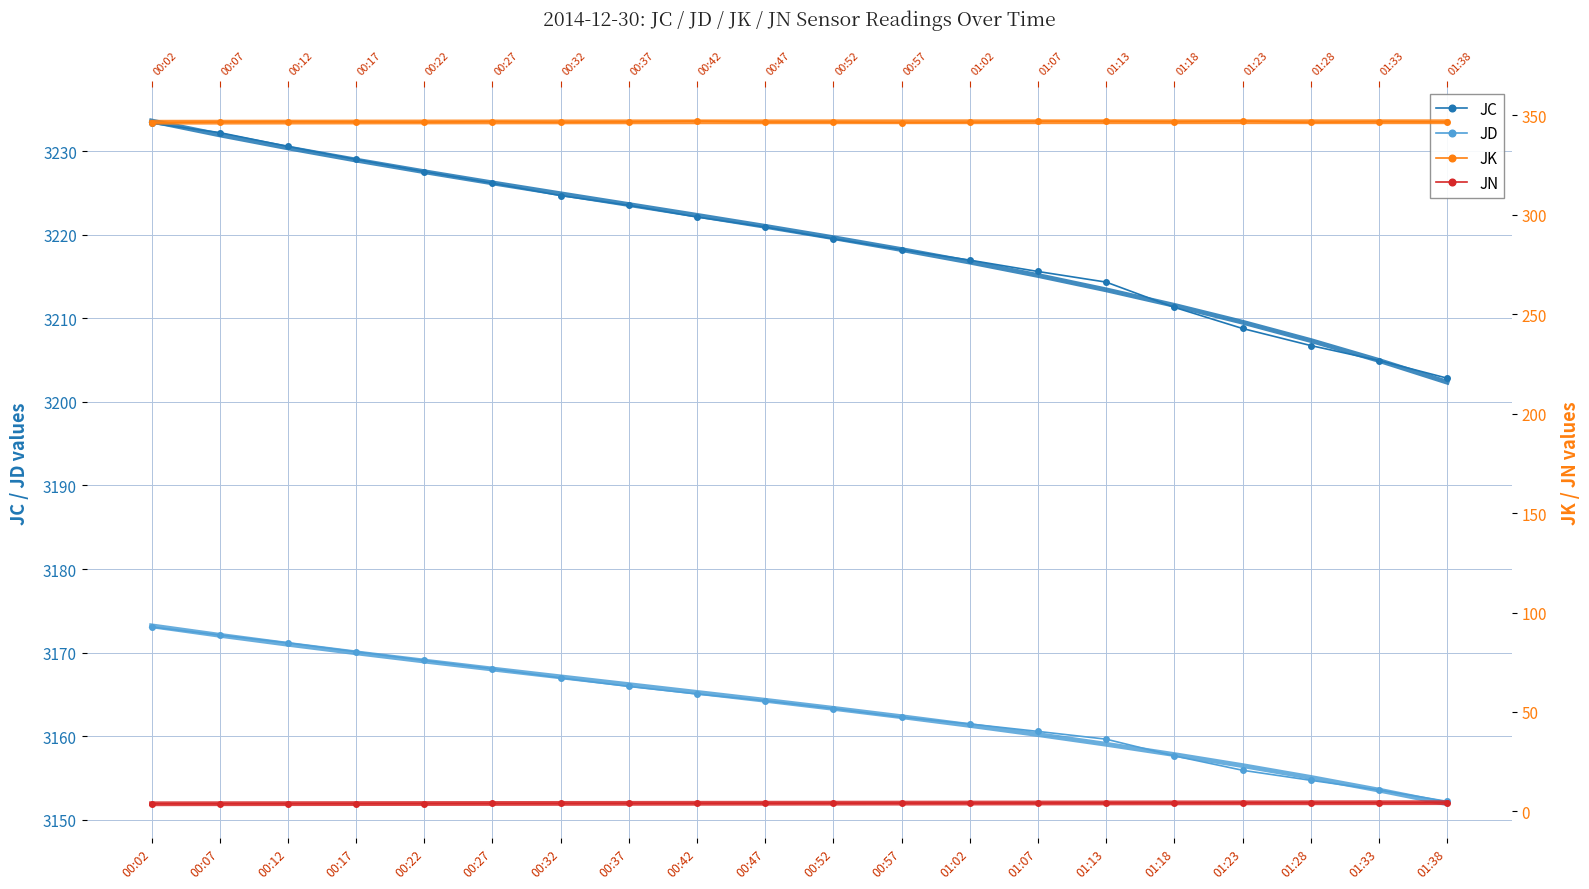

Reading left to right, transcribe all the data shown in this chart.

JC: 00:02=3233.3	00:07=3232.2	00:12=3230.6	00:17=3229.0	00:22=3227.6	00:27=3226.2	00:32=3224.7	00:37=3223.5	00:42=3222.1	00:47=3220.9	00:52=3219.5	00:57=3218.2	01:02=3217.0	01:07=3215.6	01:13=3214.3	01:18=3211.3	01:23=3208.8	01:28=3206.7	01:33=3204.9	01:38=3202.8
JD: 00:02=3173.1	00:07=3172.1	00:12=3171.2	00:17=3170.1	00:22=3169.1	00:27=3168.1	00:32=3167.0	00:37=3165.9	00:42=3165.1	00:47=3164.2	00:52=3163.3	00:57=3162.3	01:02=3161.5	01:07=3160.6	01:13=3159.6	01:18=3157.6	01:23=3155.9	01:28=3154.7	01:33=3153.6	01:38=3152.2
JN: 00:02=3.9	00:07=3.9	00:12=3.9	00:17=3.9	00:22=4.0	00:27=4.0	00:32=4.0	00:37=4.1	00:42=4.1	00:47=4.1	00:52=4.2	00:57=4.2	01:02=4.2	01:07=4.2	01:13=4.3	01:18=4.3	01:23=4.3	01:28=4.3	01:33=4.4	01:38=4.4
m1: 00:02=3173.2	00:07=3172.1	00:12=3171.0	00:17=3170.0	00:22=3169.0	00:27=3168.0	00:32=3167.1	00:37=3166.2	00:42=3165.2	00:47=3164.3	00:52=3163.3	00:57=3162.3	01:02=3161.3	01:07=3160.2	01:13=3159.0	01:18=3157.8	01:23=3156.5	01:28=3155.1	01:33=3153.5	01:38=3151.9
JK: 00:02=346.3	00:07=346.6	00:12=346.8	00:17=346.6	00:22=346.5	00:27=346.8	00:32=346.5	00:37=346.7	00:42=347.1	00:47=346.6	00:52=346.6	00:57=346.4	01:02=346.5	01:07=347.0	01:13=347.0	01:18=346.8	01:23=347.1	01:28=346.4	01:33=346.8	01:38=346.6